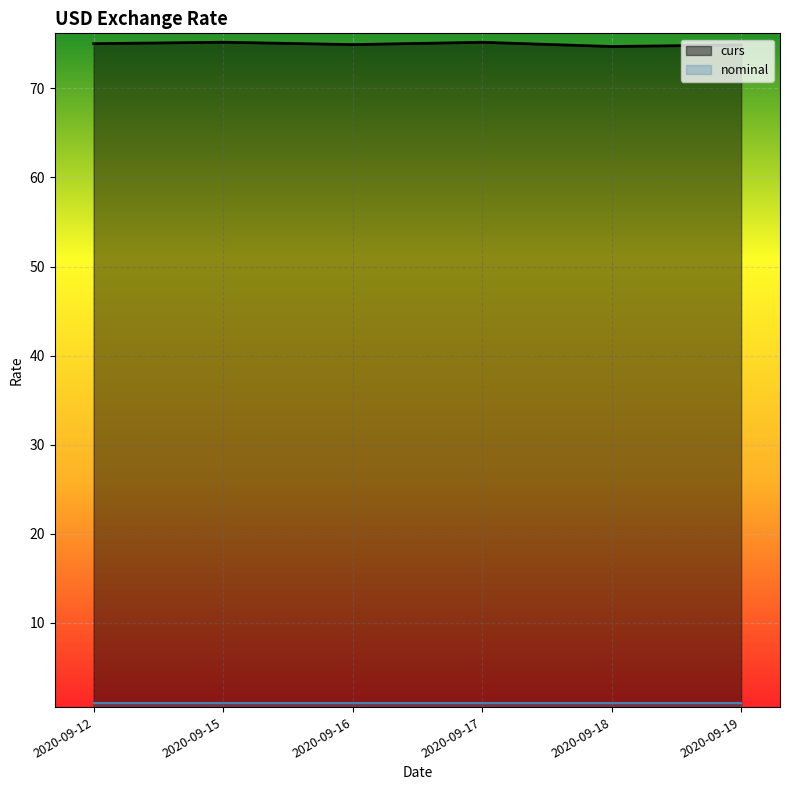

What is the sum of the values at 2020-09-15 and 2020-09-17?

150.4